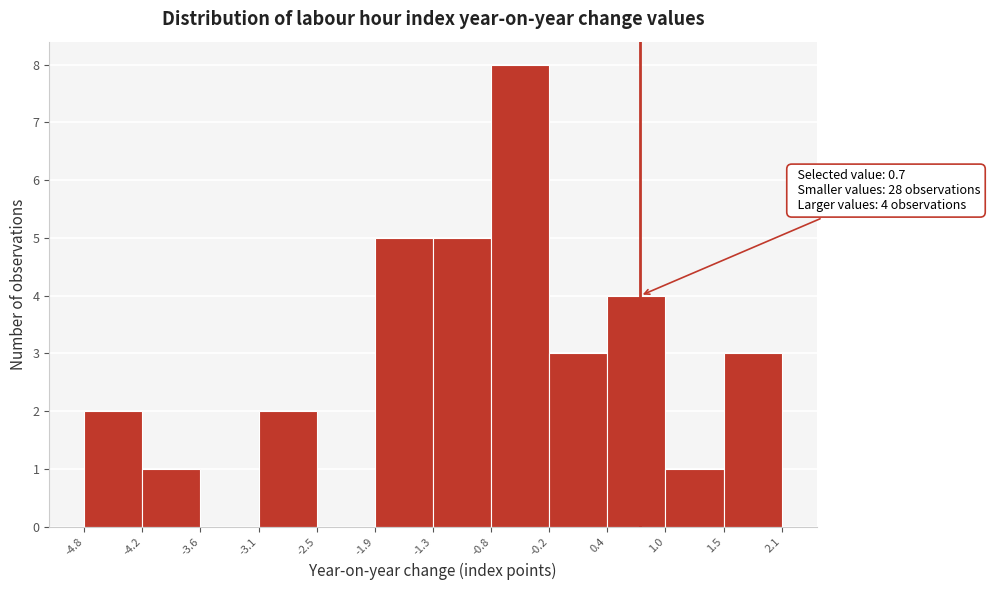

Which range on the x-axis has the tallest bar?

-0.8 to -0.2